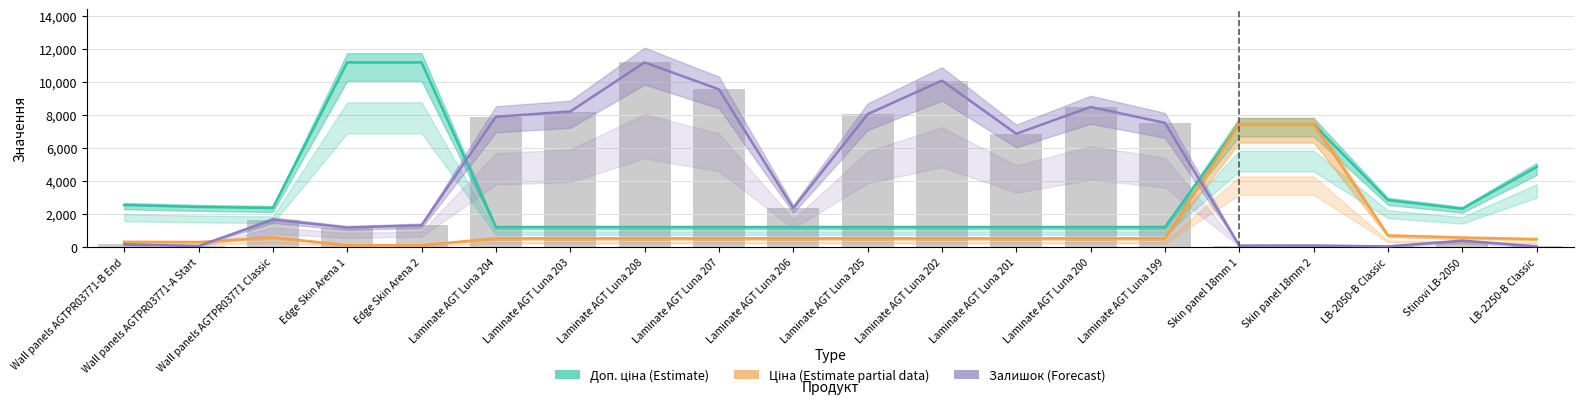

At which label does Ціна (Estimate partial) first exceed 528?

Wall panels AGTPR03771 Classic